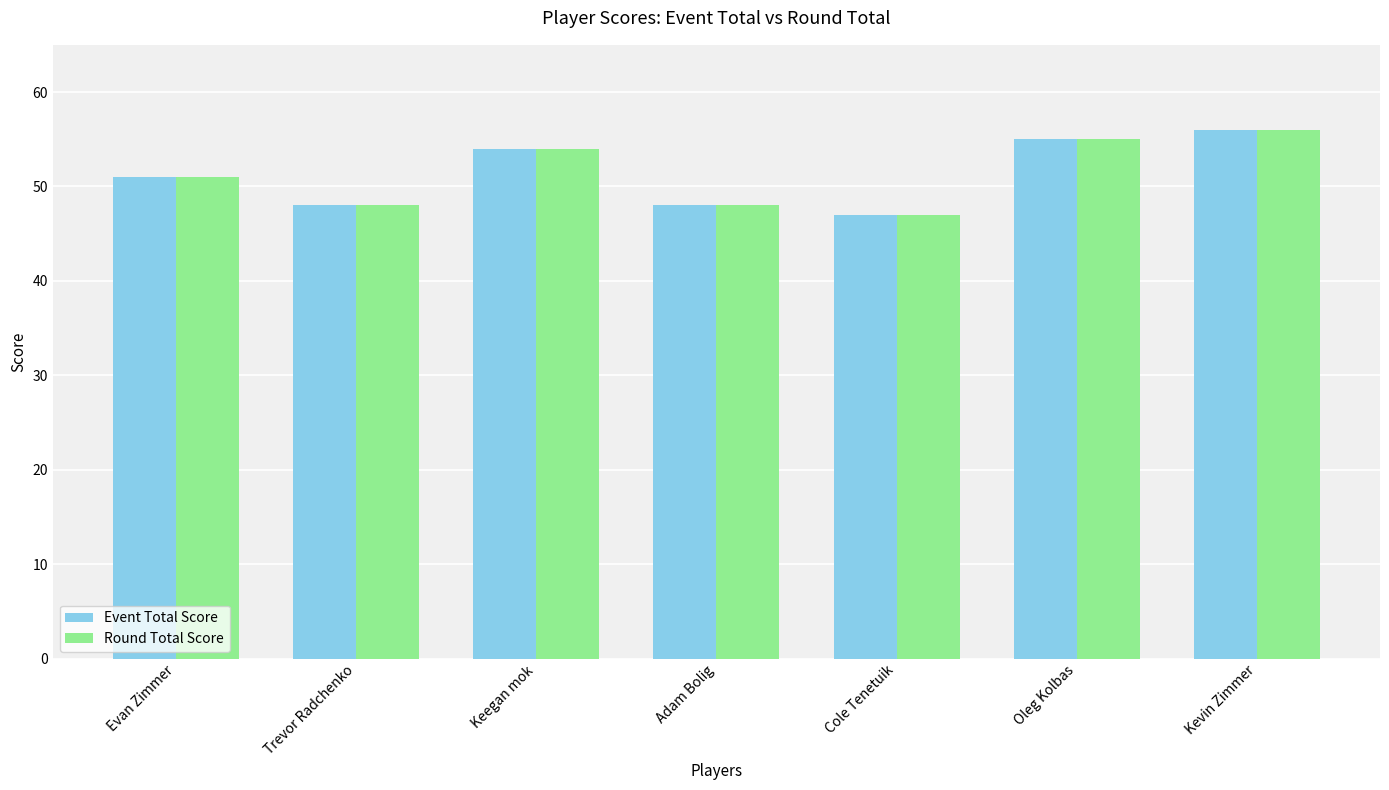

At which label is Event Total Score closest to 51?

Evan Zimmer